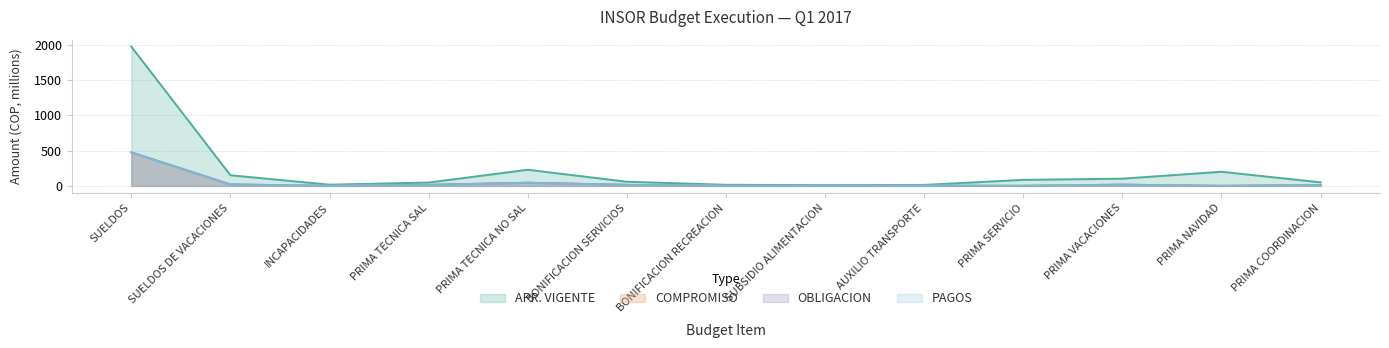

How many categories are shown in the chart?

13